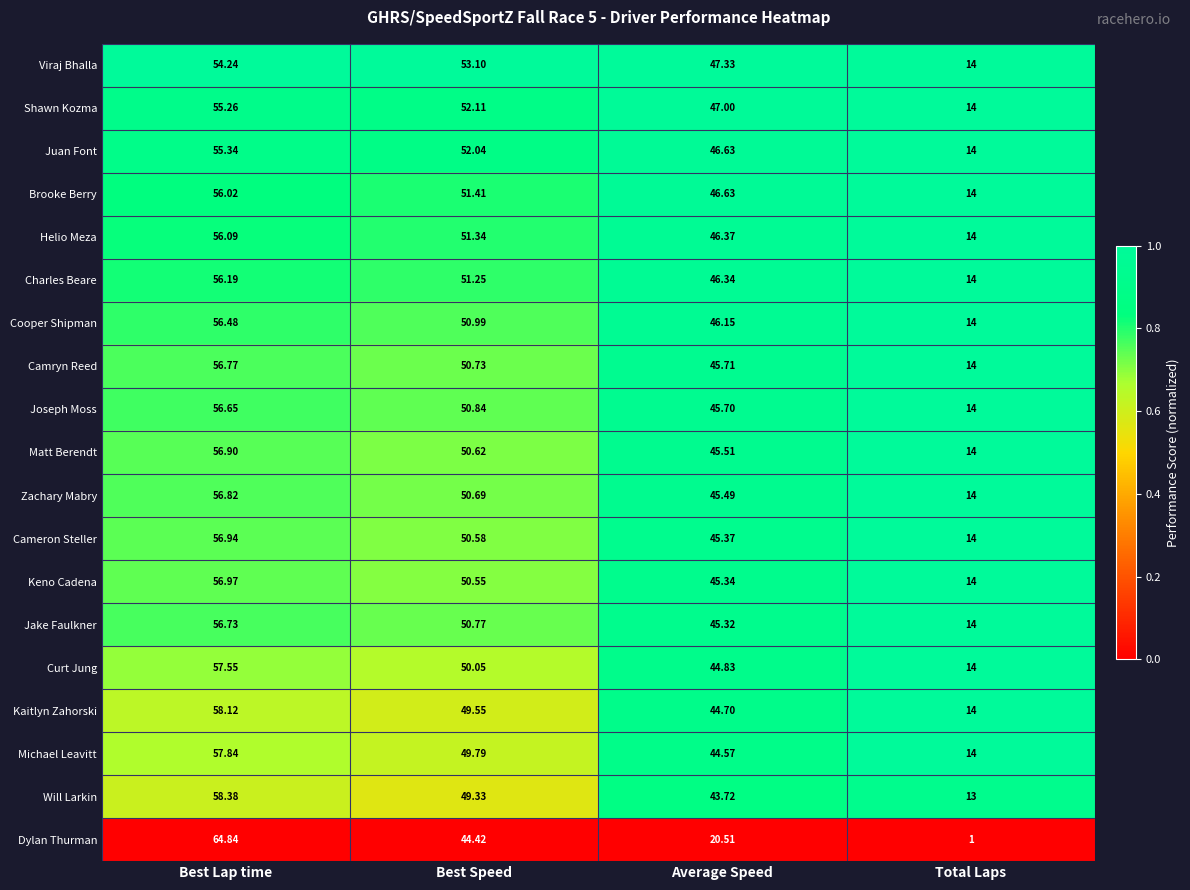

At which label does Camryn Reed reach its minimum?

Total Laps